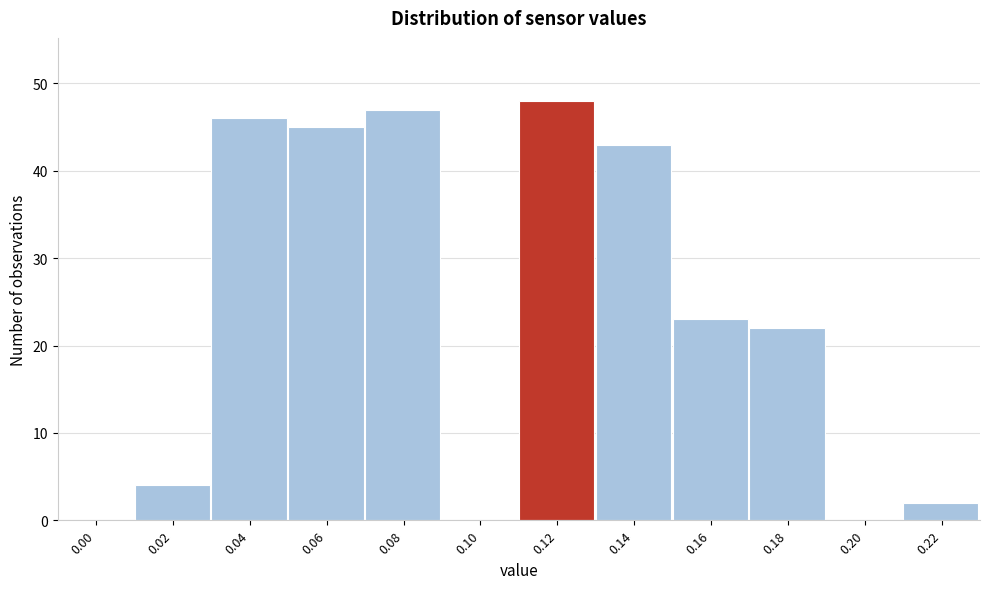

Reading left to right, transcribe all the data shown in this chart.

0.00=0	0.02=4	0.04=46	0.06=45	0.08=47	0.10=0	0.12=48	0.14=43	0.16=23	0.18=22	0.20=0	0.22=2